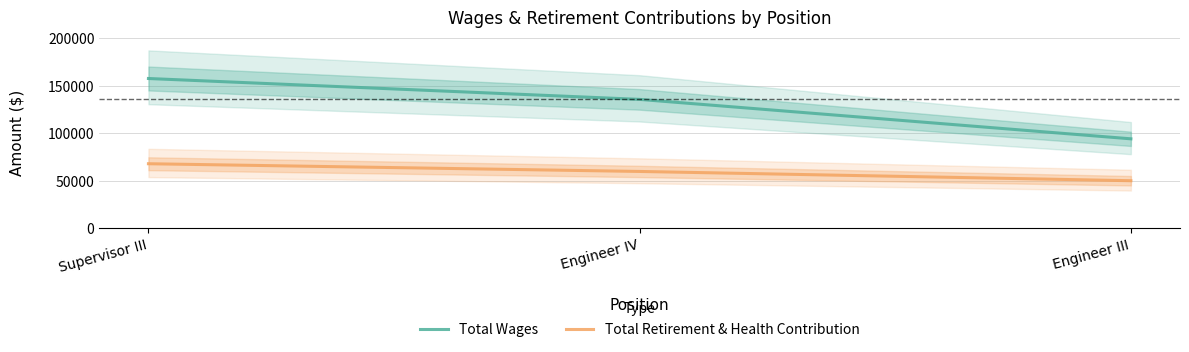

What is the sum of the Total Retirement & Health Contribution values at Engineer IV and Supervisor III?

127395